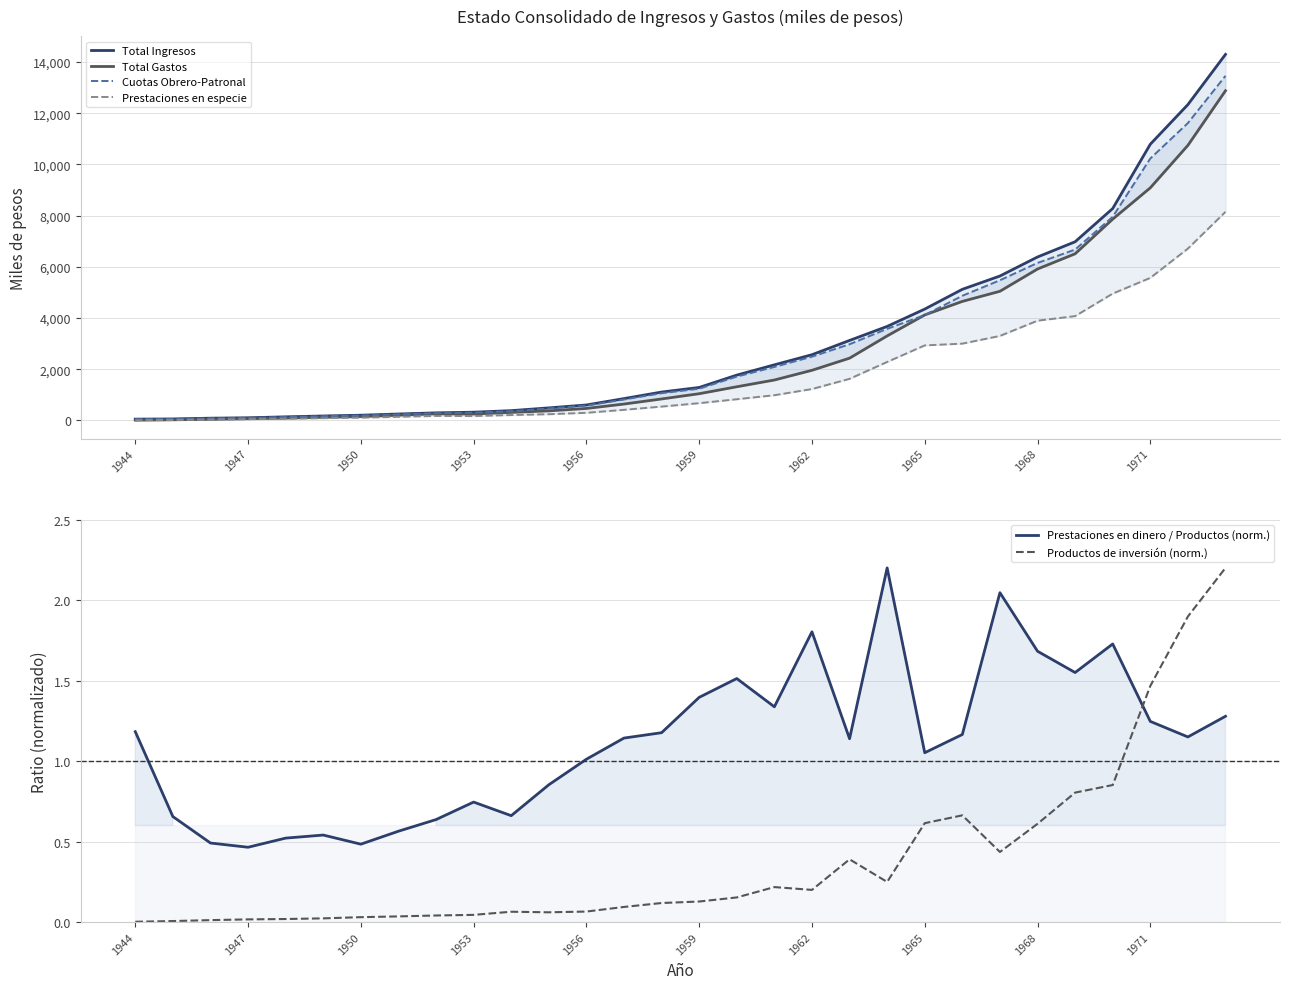

What is the maximum value for Prestaciones en dinero / Productos (norm.)?

2.2